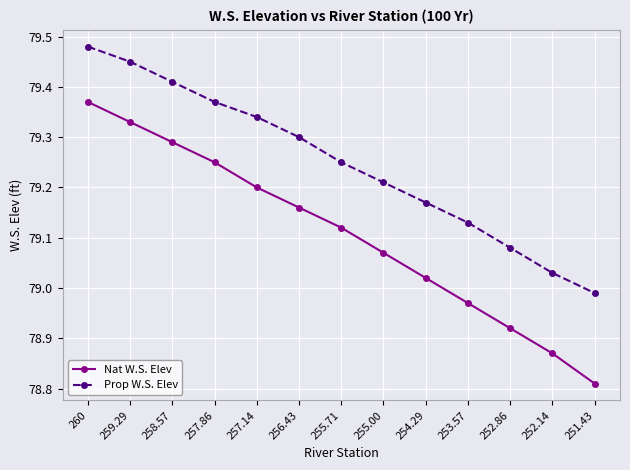

What is the label of the 8th point from the left?

255.00